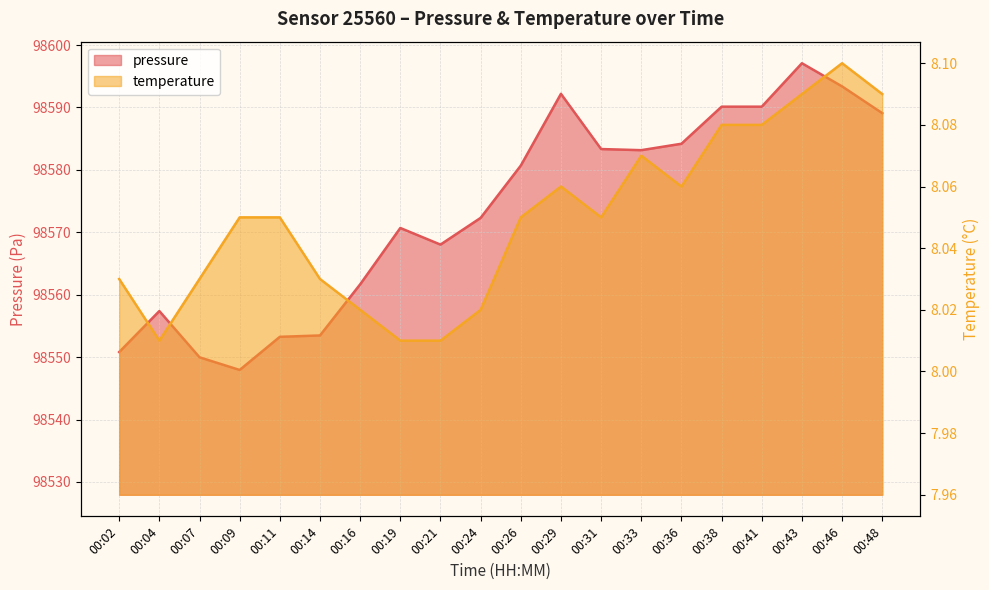

Reading right to left, extract all data points from this chart.

pressure: 00:48=98589.1	00:46=98593.4	00:43=98597.1	00:41=98590.1	00:38=98590.1	00:36=98584.2	00:33=98583.2	00:31=98583.3	00:29=98592.2	00:26=98580.7	00:24=98572.3	00:21=98568.0	00:19=98570.7	00:16=98561.7	00:14=98553.5	00:11=98553.2	00:09=98547.9	00:07=98550.0	00:04=98557.4	00:02=98550.8
temperature: 00:48=8.1	00:46=8.1	00:43=8.1	00:41=8.1	00:38=8.1	00:36=8.1	00:33=8.1	00:31=8.1	00:29=8.1	00:26=8.1	00:24=8.0	00:21=8.0	00:19=8.0	00:16=8.0	00:14=8.0	00:11=8.1	00:09=8.1	00:07=8.0	00:04=8.0	00:02=8.0